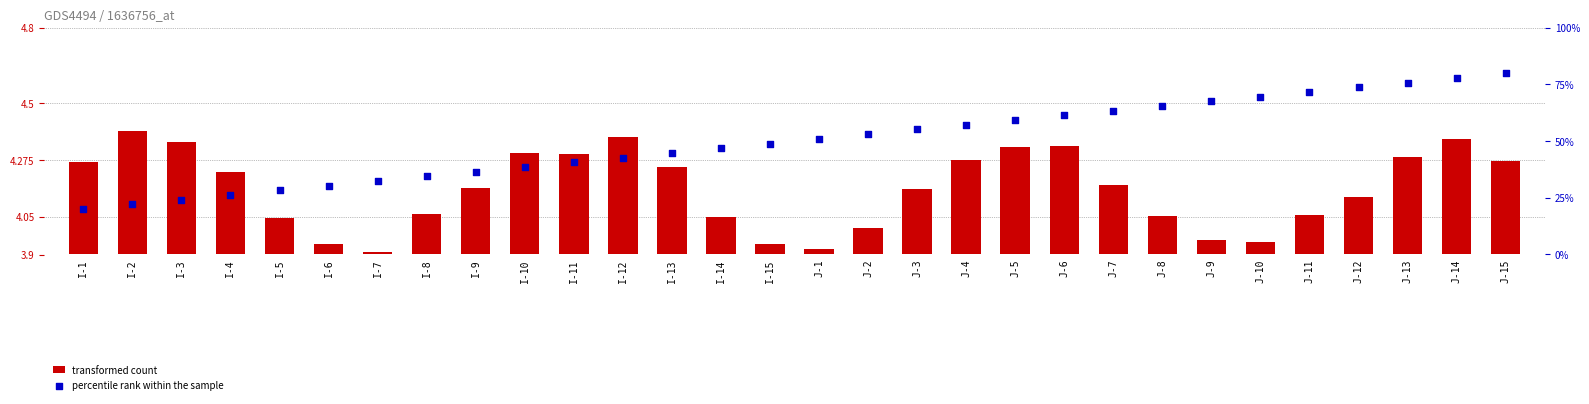

At how many categories does at least one series exceed 30?

25